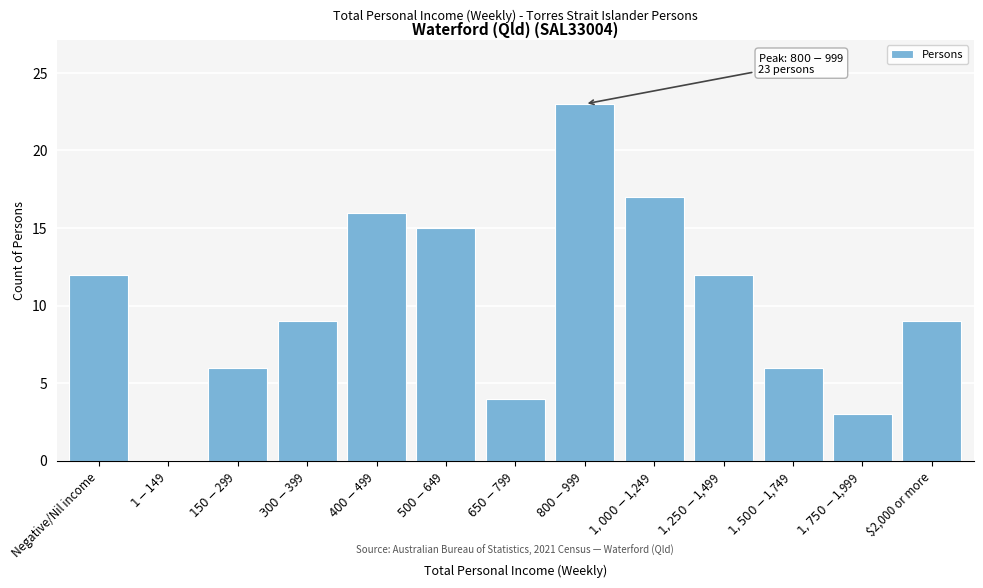

The value at $2,000 or more is 4. True or false?

False